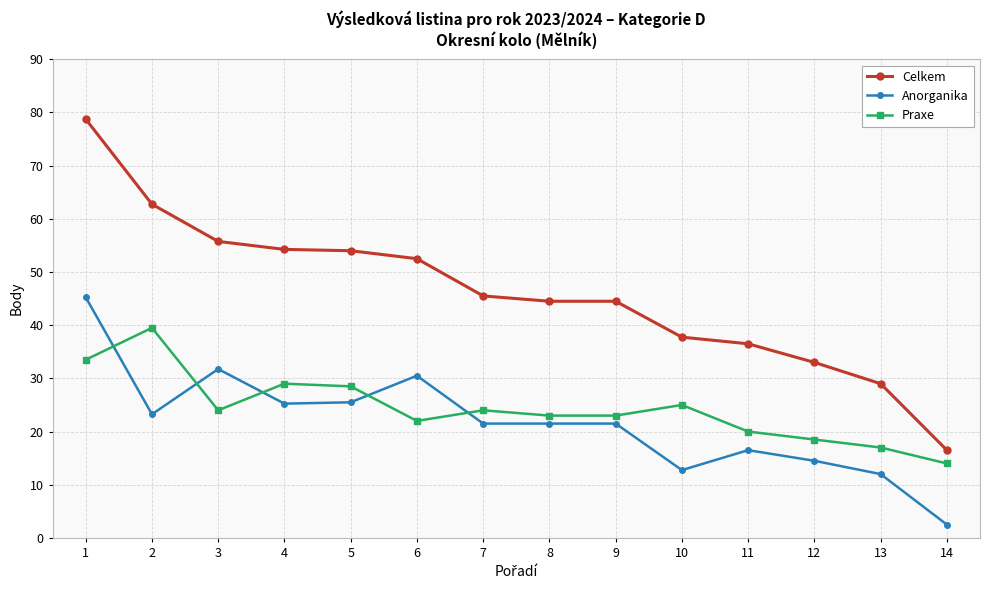

True or false: Celkem has a value of 15.4 at 9.

False